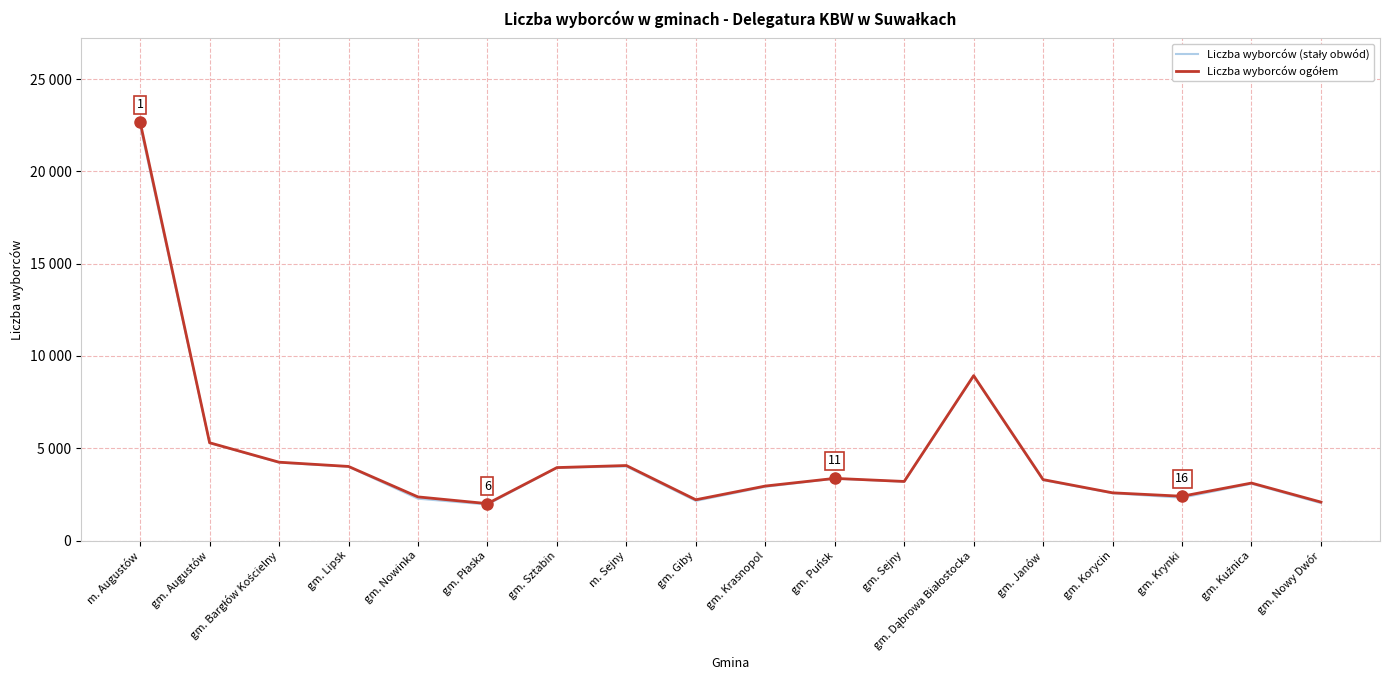

Does the chart display data point markers on the line(s)?

No